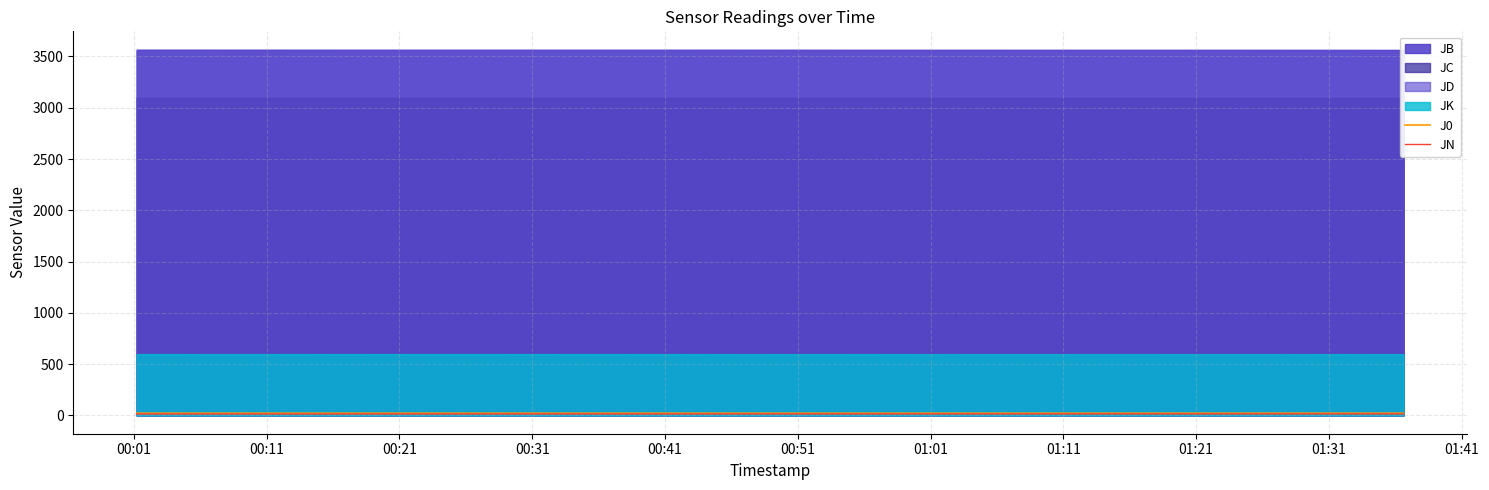

The JN series shows 14.4 at 01:21. True or false?

True